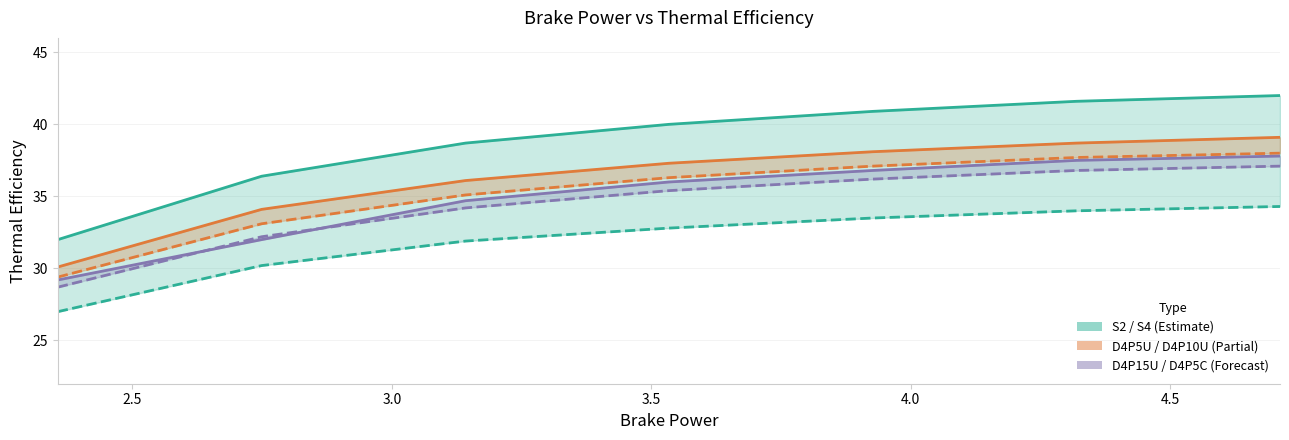

What is the value of the D4P15U point at the 5th from the left?

36.2